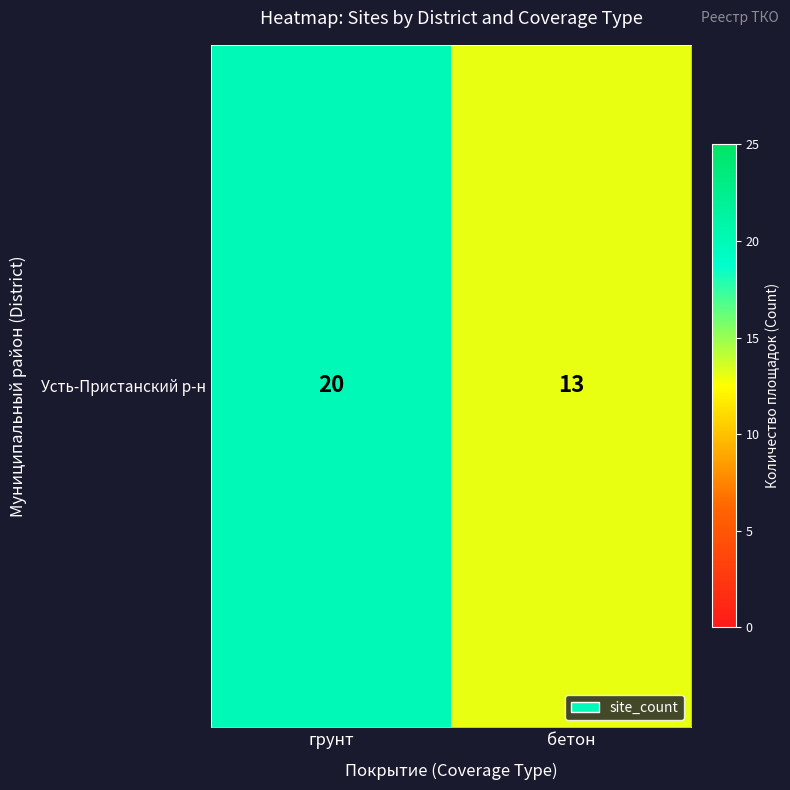

Rank the categories by value from lowest to highest.

бетон, грунт